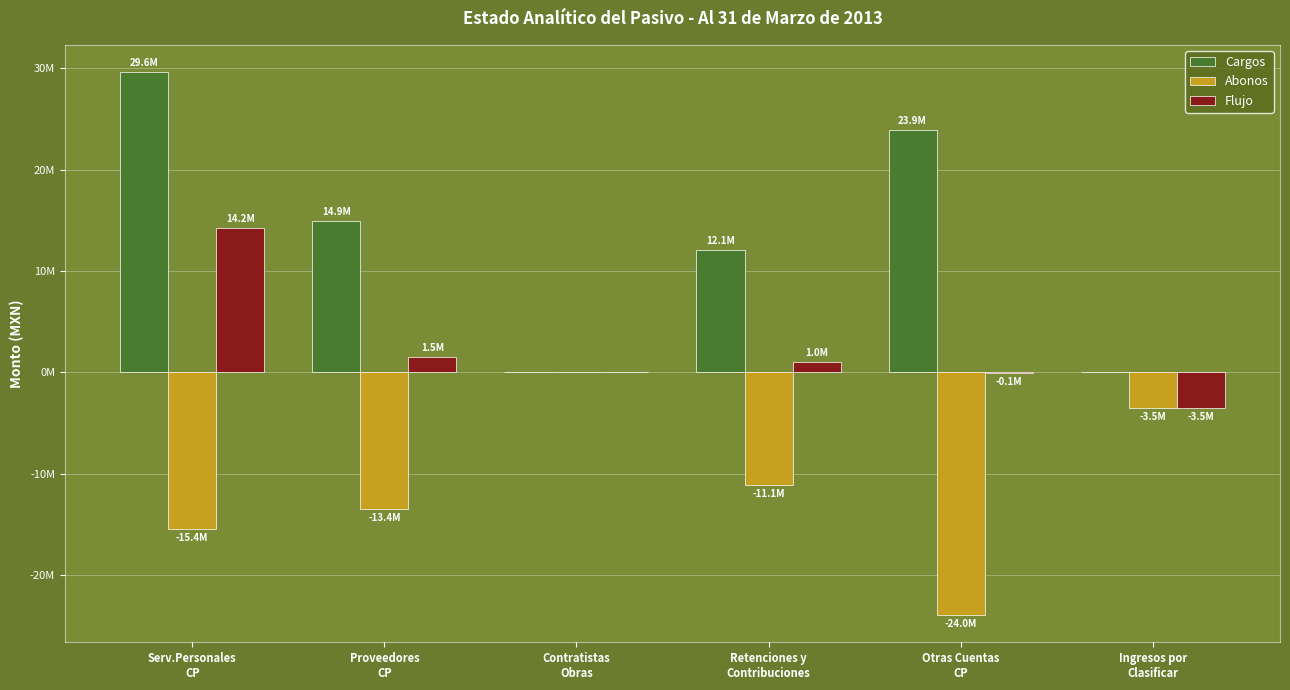

Are the bars horizontal?

No